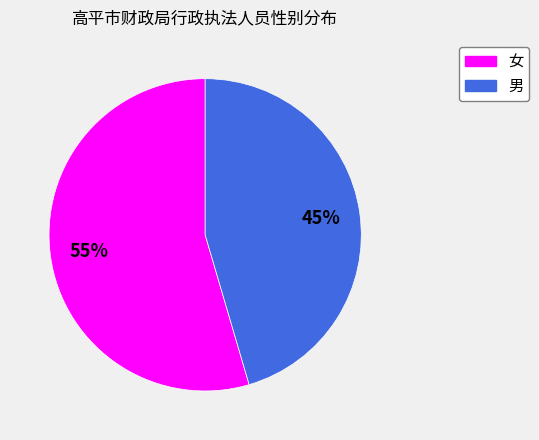

Count the number of slices in the pie.

2